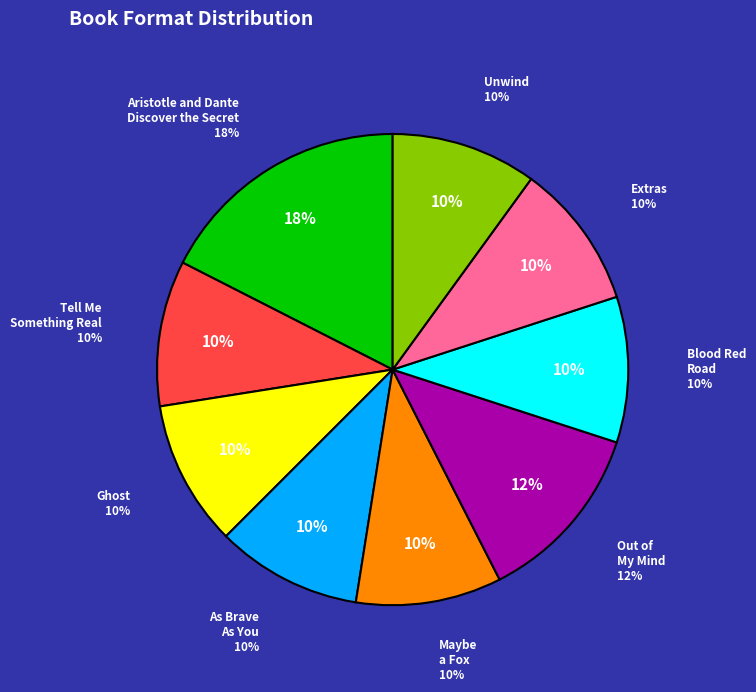

What is the ratio of the value at As Brave
As You to the value at Aristotle and Dante
Discover the Secret?

0.6